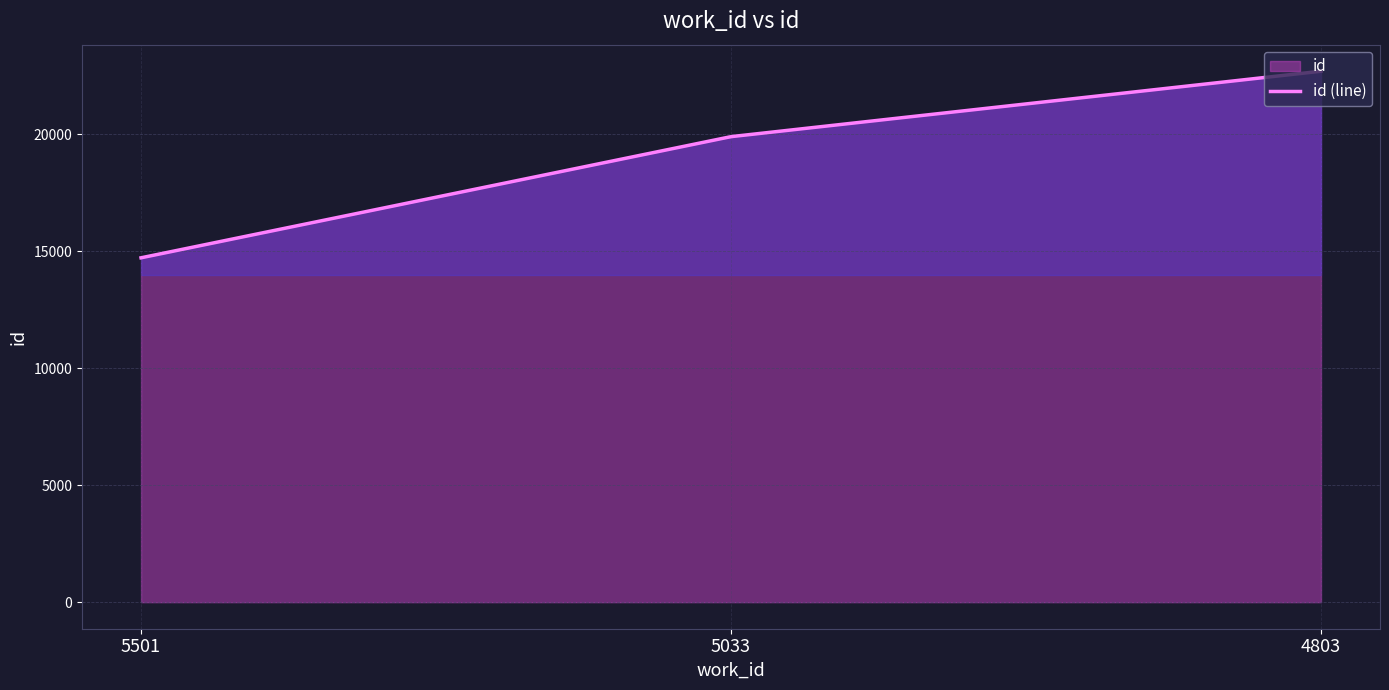

Which category has the highest value across all series?

4803